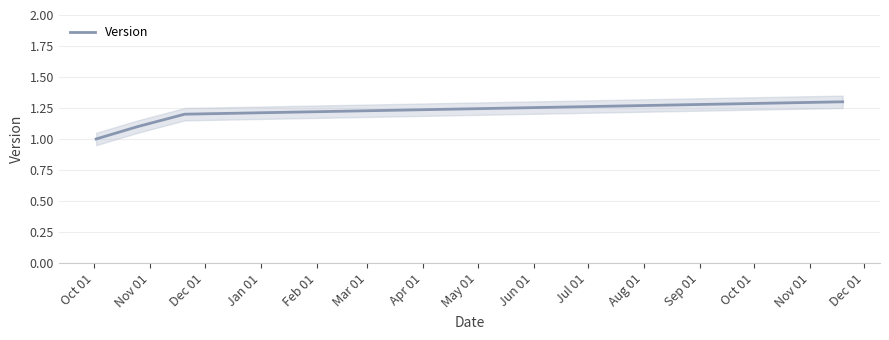

True or false: Version has more than 0 points higher than both neighbors.

False